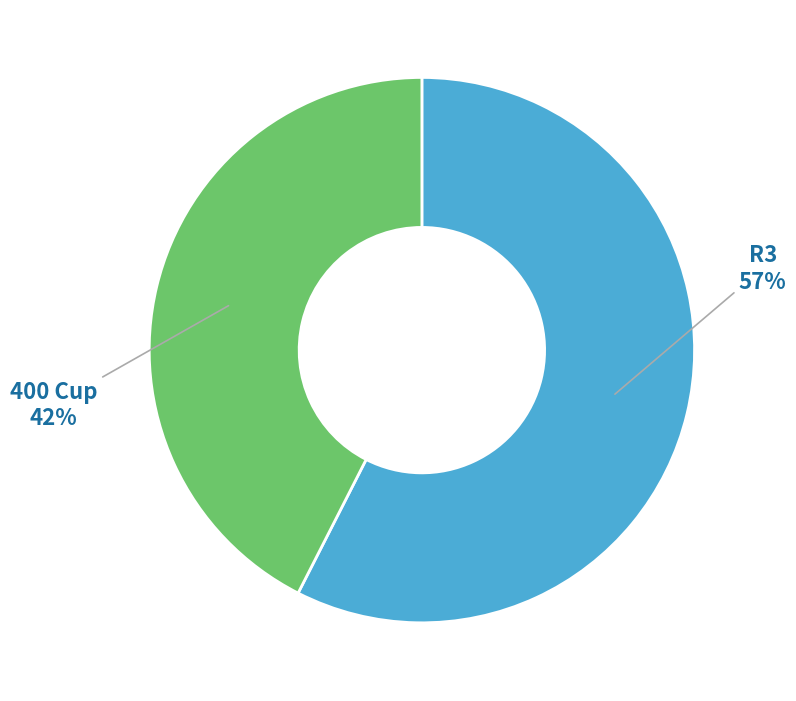

Which slice is the smallest?

400 Cup